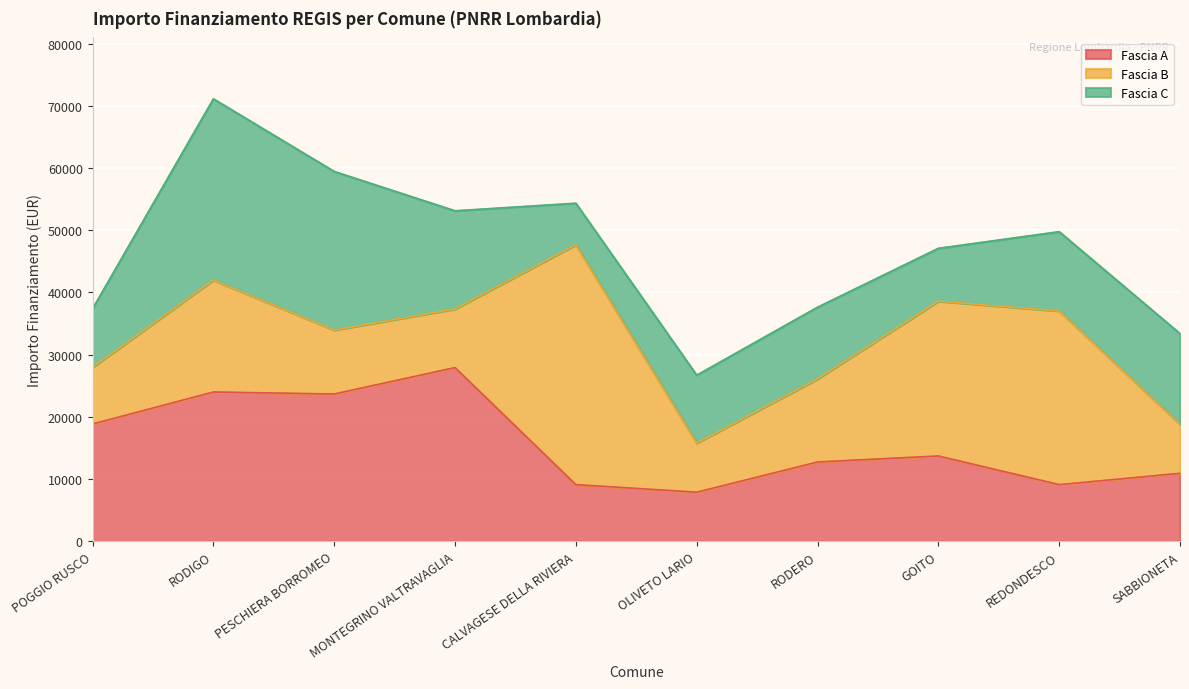

What is the value of the Fascia C point at the 5th from the left?

6677